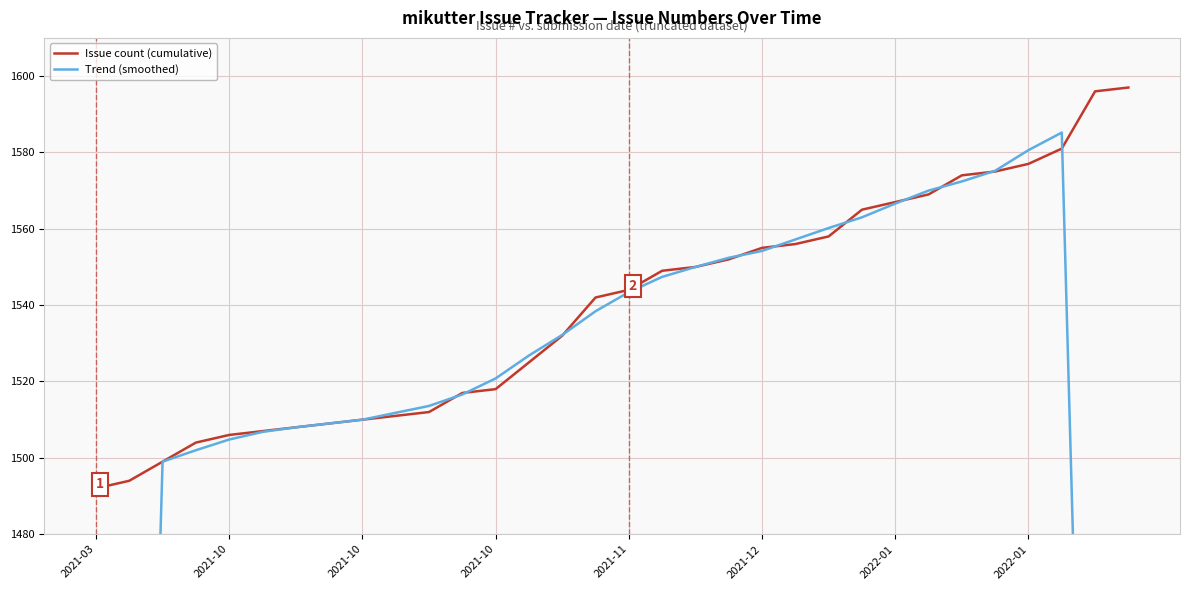

Reading left to right, transcribe all the data shown in this chart.

Issue count (cumulative): 1492.0	1494.0	1499.0	1504.0	1506.0	1507.0	1508.0	1509.0	1510.0	1511.0	1512.0	1517.0	1518.0	1525.0	1532.0	1542.0	1544.0	1549.0	1550.0	1552.0	1555.0	1556.0	1558.0	1565.0	1567.0	1569.0	1574.0	1575.0	1577.0	1581.0	1596.0	1597.0
Trend (smoothed): 897.0	1197.8	1499.0	1502.0	1504.8	1506.8	1508.0	1509.0	1510.0	1511.8	1513.6	1516.6	1520.8	1526.8	1532.2	1538.4	1543.4	1547.4	1550.0	1552.4	1554.2	1557.2	1560.2	1563.0	1566.6	1570.0	1572.4	1575.2	1580.6	1585.2	1270.2	954.8